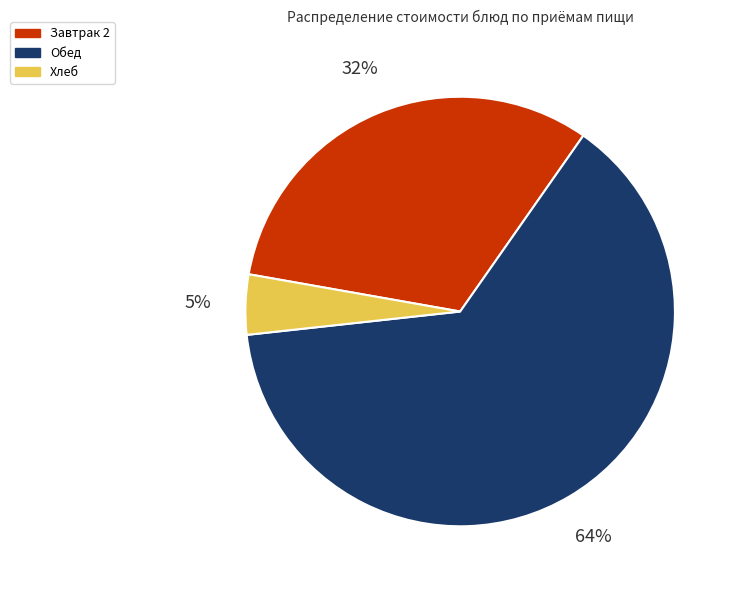

Approximately how many times larger is the value at Завтрак 2 compared to Обед?

0.5